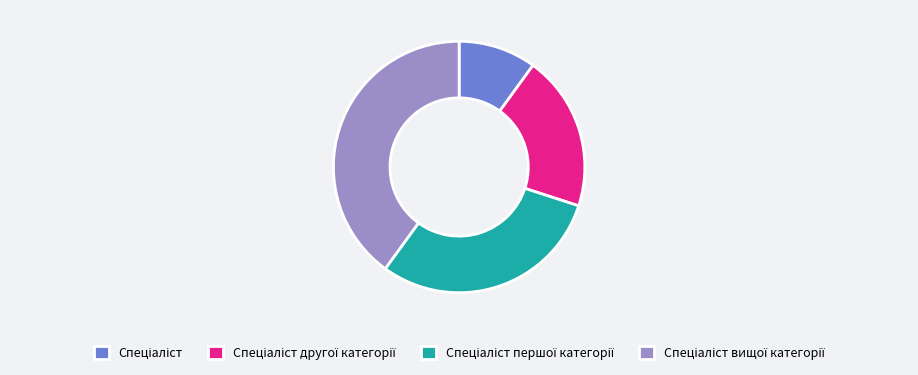

Is there any slice that represents more than half of the pie?

No